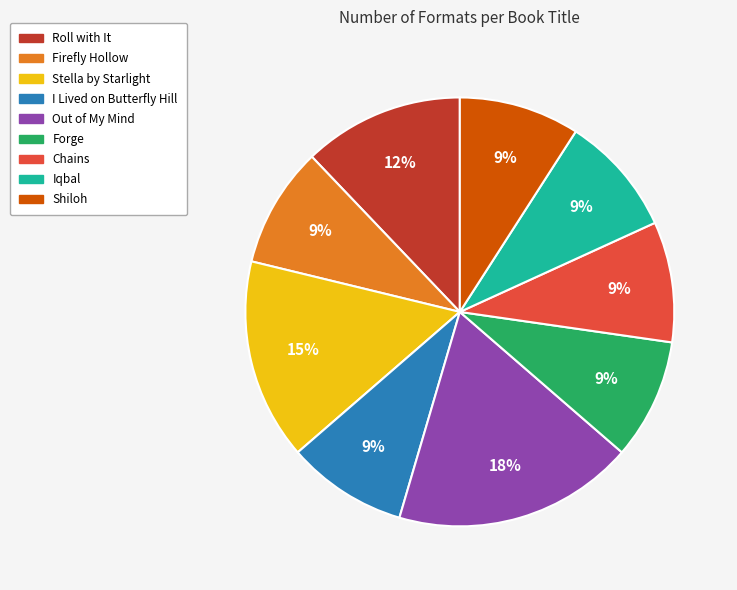

To the nearest percent, what percentage of the pie is Shiloh?

9%